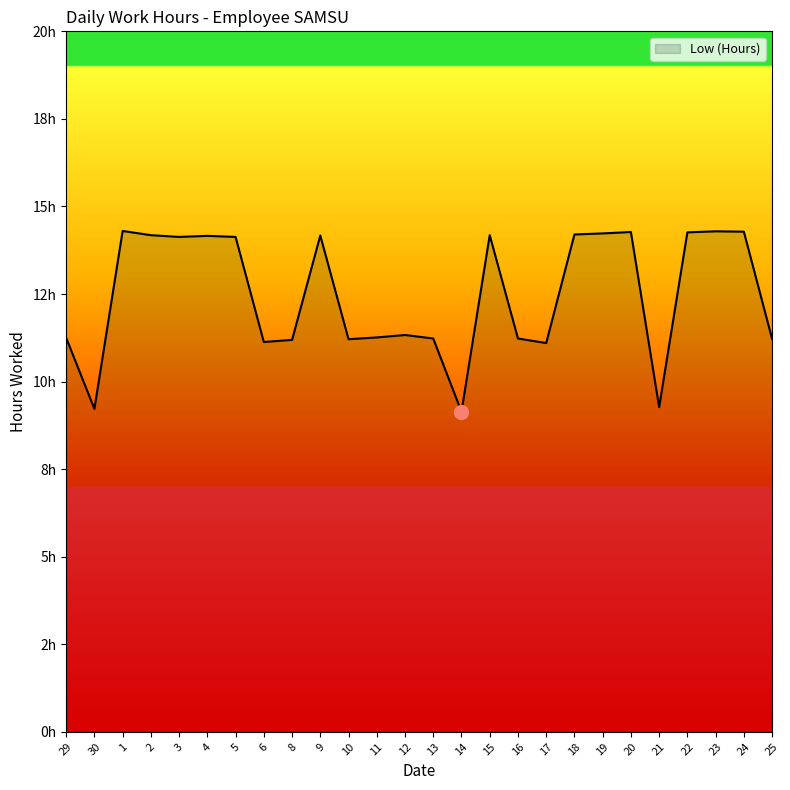

Does the chart have visible grid lines?

No